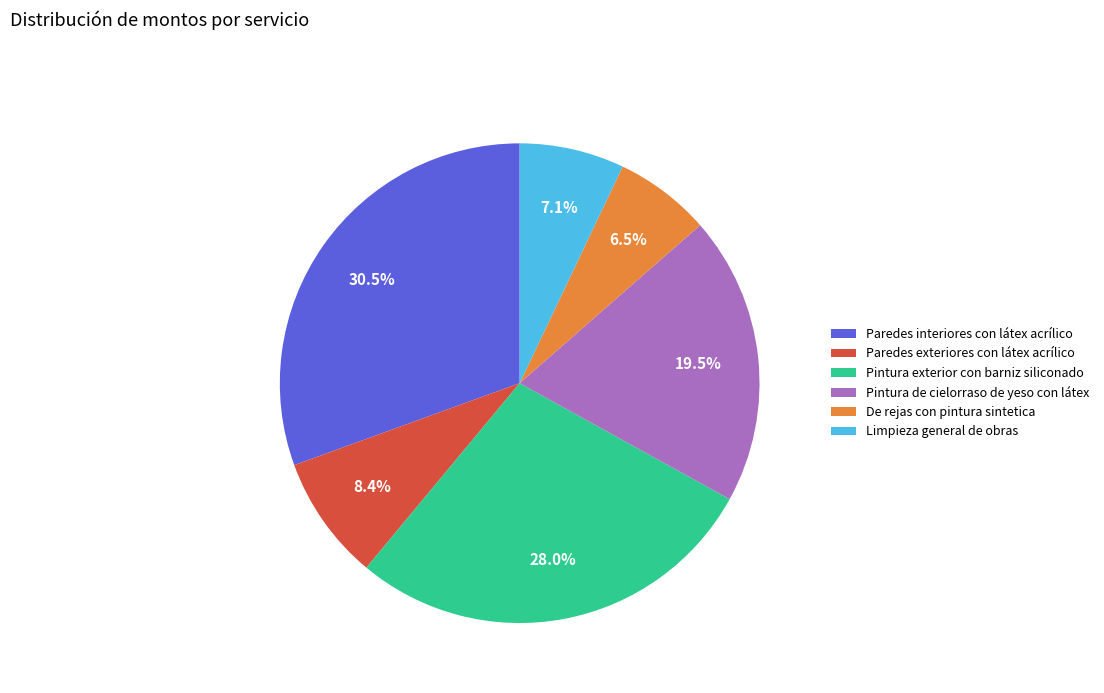

To the nearest percent, what is the combined percentage of Pintura de cielorraso de yeso con látex and Paredes exteriores con látex acrílico?

28%